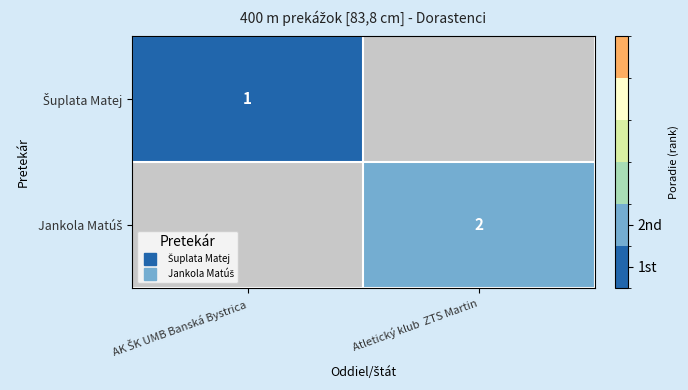

Between AK ŠK UMB Banská Bystrica and Atletický klub  ZTS Martin, which is larger?

Atletický klub  ZTS Martin